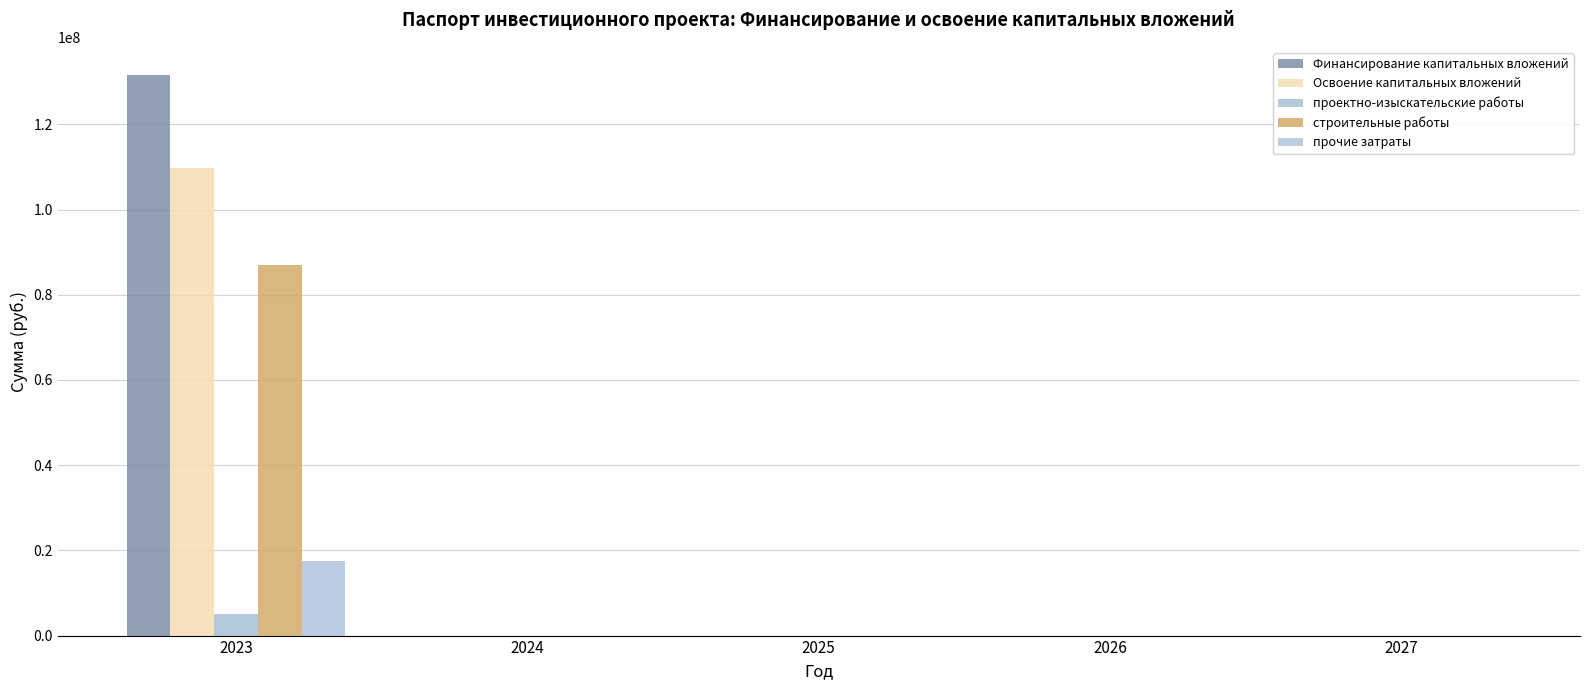

At how many categories does at least one series exceed 113989696?

1